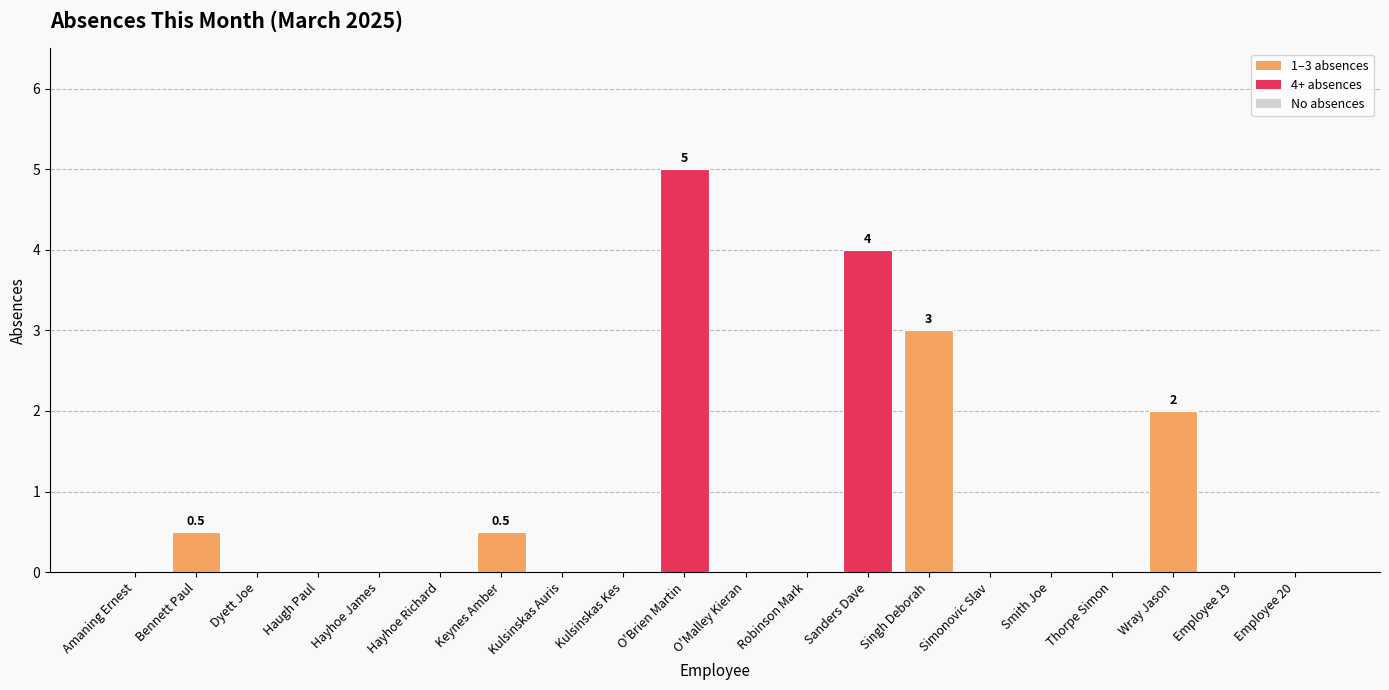

Which has a higher value, Wray Jason or Employee 19?

Wray Jason